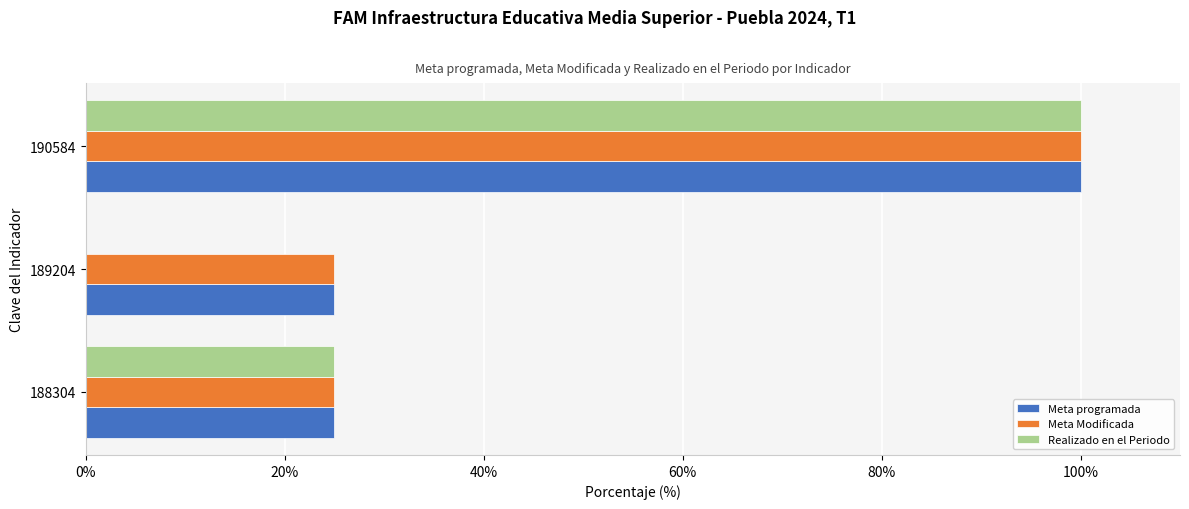

What is the total value across all series at 189204?

50